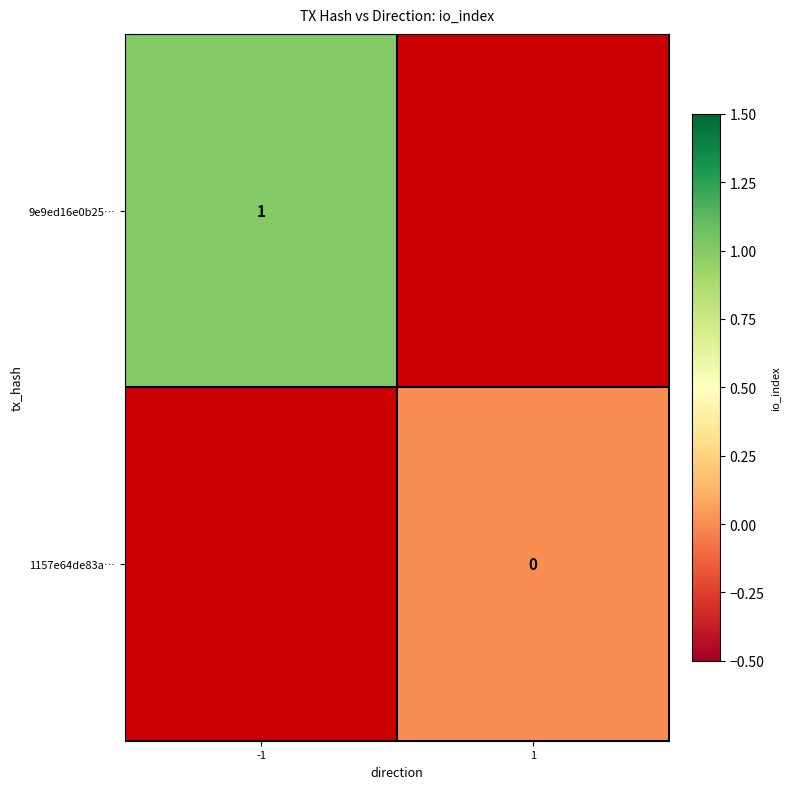

The value of 9e9ed16e0b25… at -1 is 1. True or false?

True